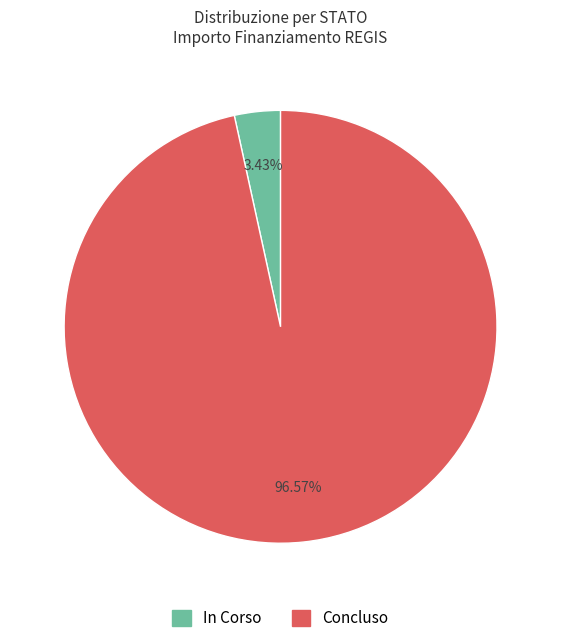

Is the sum of Concluso and In Corso greater than half?

Yes